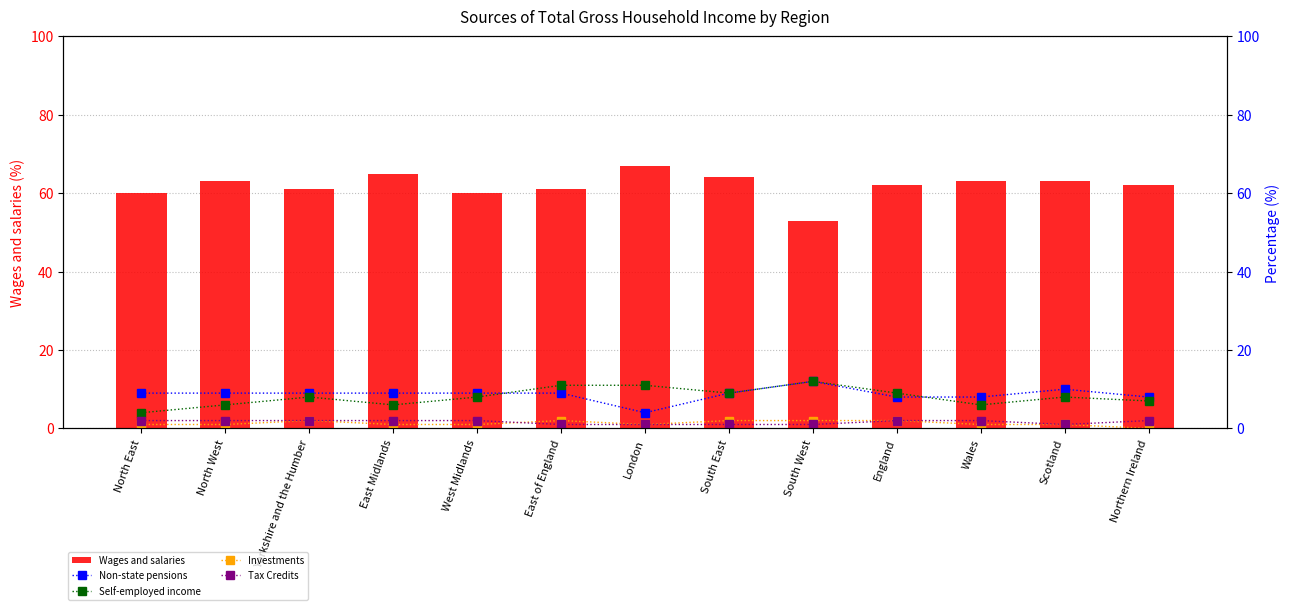

What is the sum of the Self-employed income values at East Midlands and Yorkshire and the Humber?

14